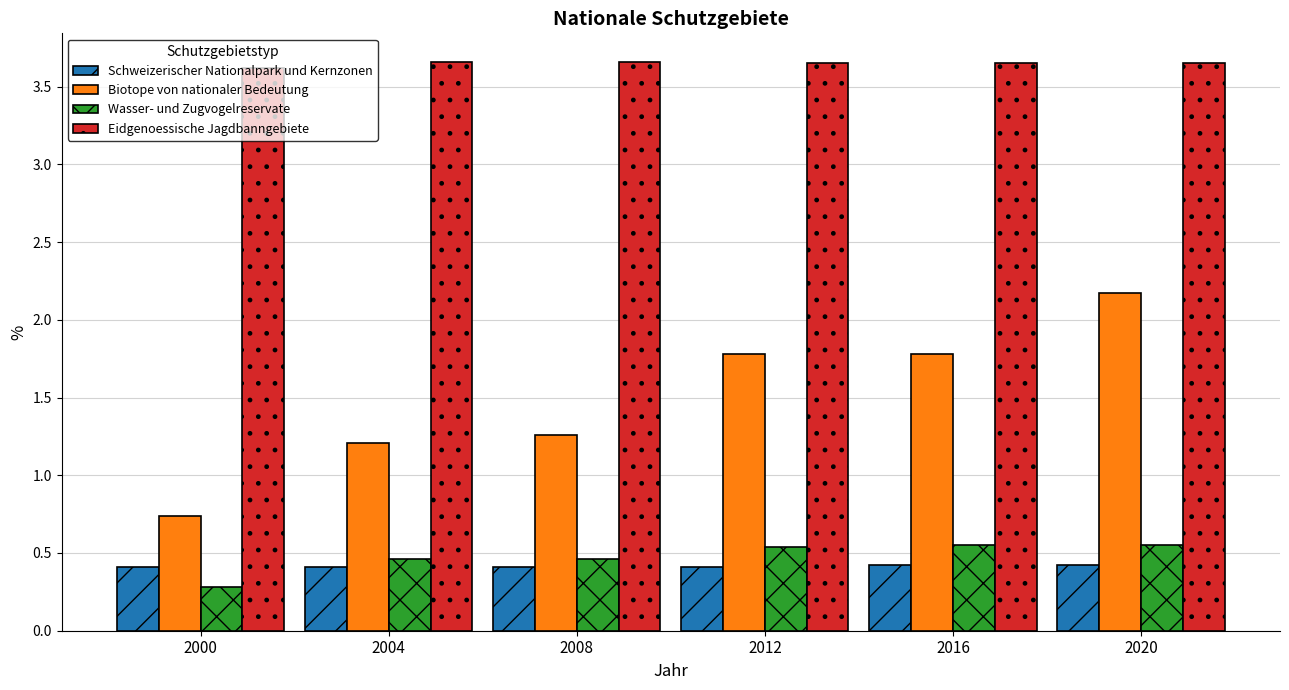

What is the difference between the highest and lowest values at 2000?

3.3